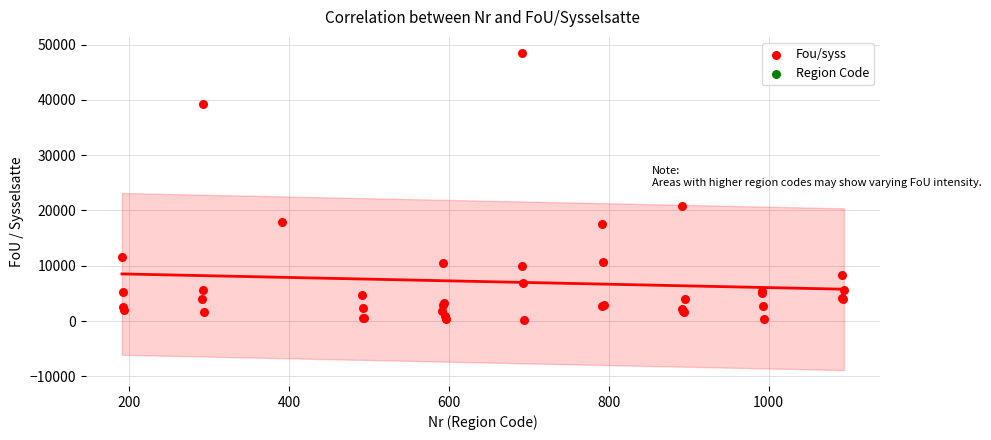

What Y value in the scatter plot is closest to 24327?

20888.4